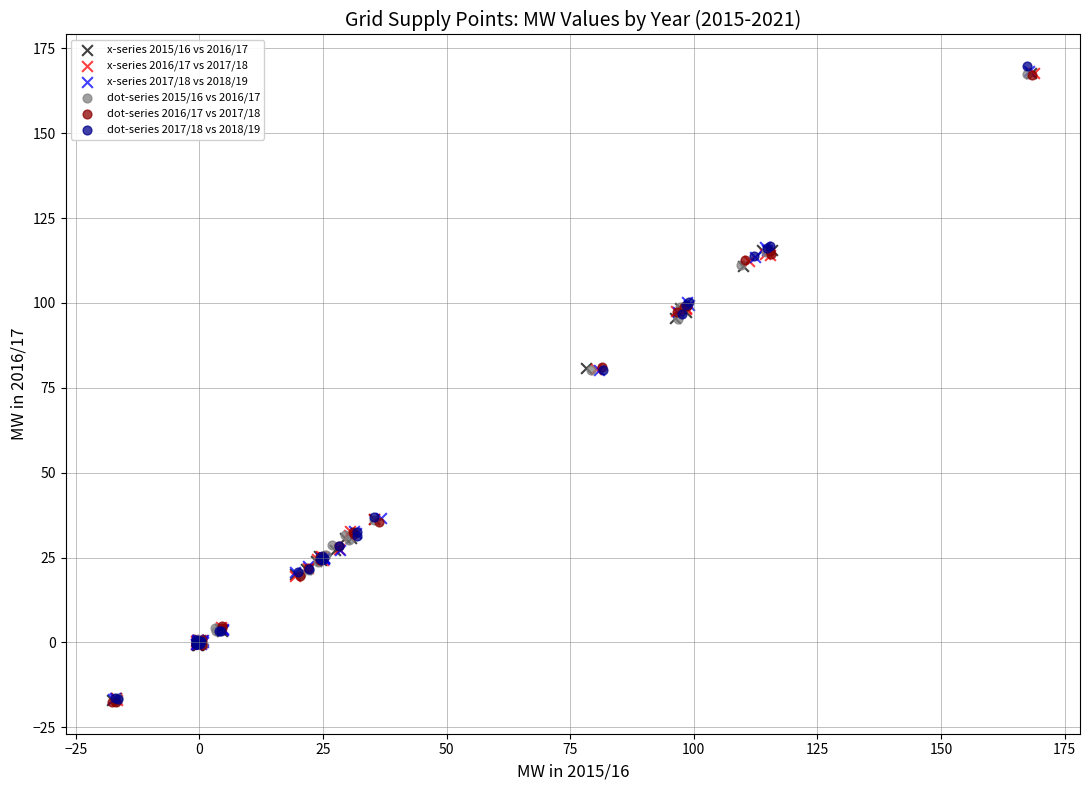

Which series has the largest Y range (max minus min)?

dot-series 2017/18 vs 2018/19